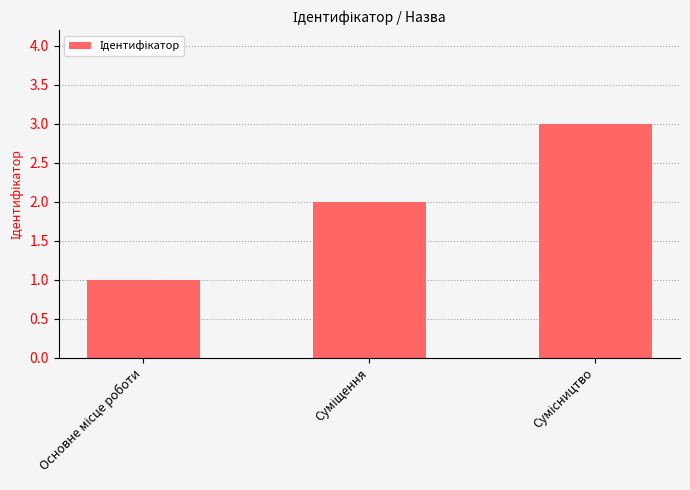

What is the greatest value displayed?

3